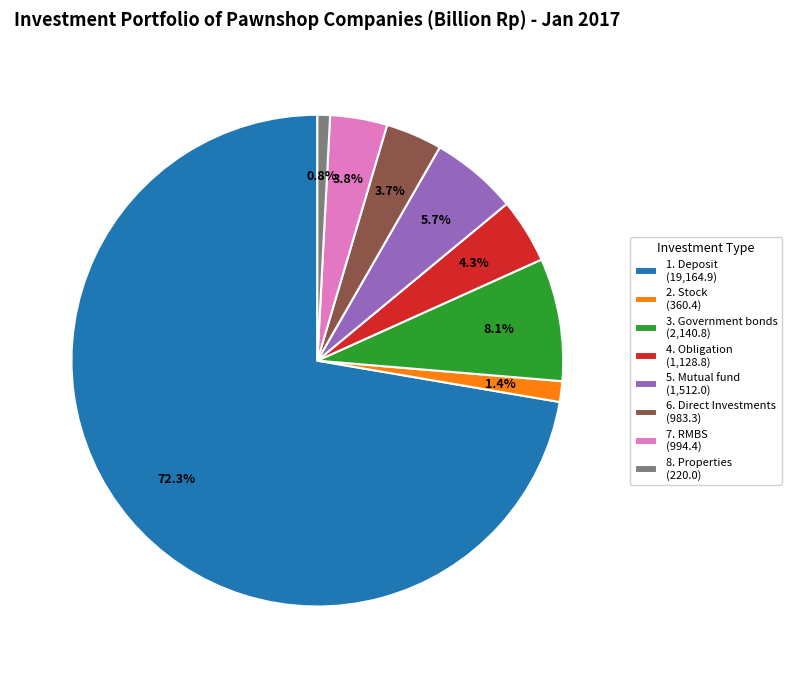

Does any single category account for the majority?

Yes